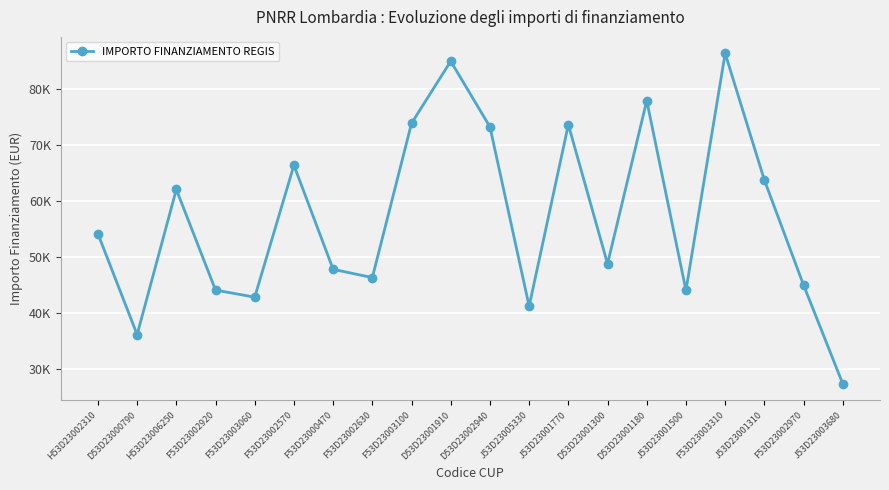

What is the difference between the values at F53D23000470 and J53D23003680?

20451.6